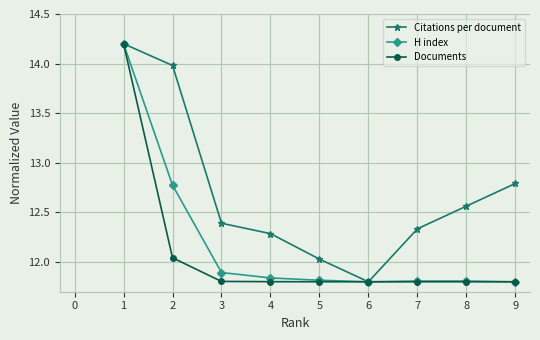

The value of Documents at 8 is 11.8. True or false?

True